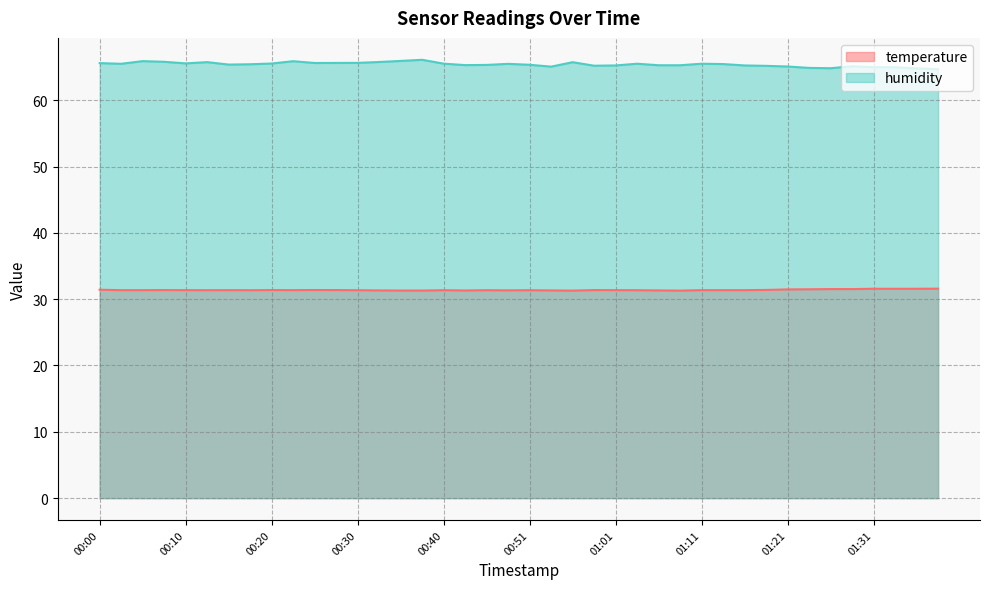

What is the difference between the maximum and minimum values in the humidity series?

1.4